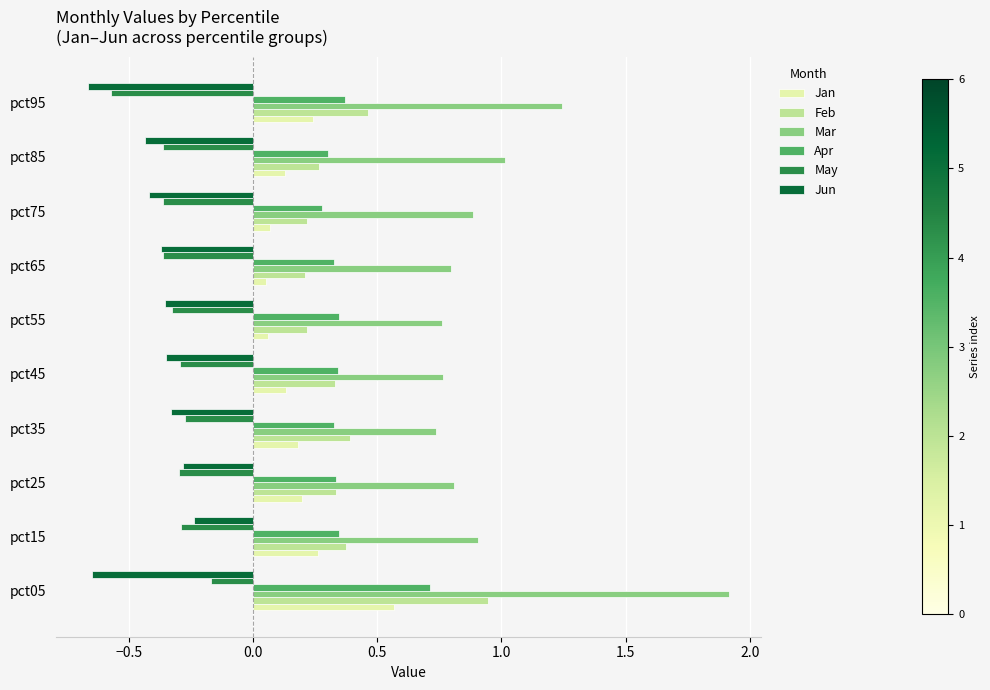

At which category is the sum across all series the highest?

pct05